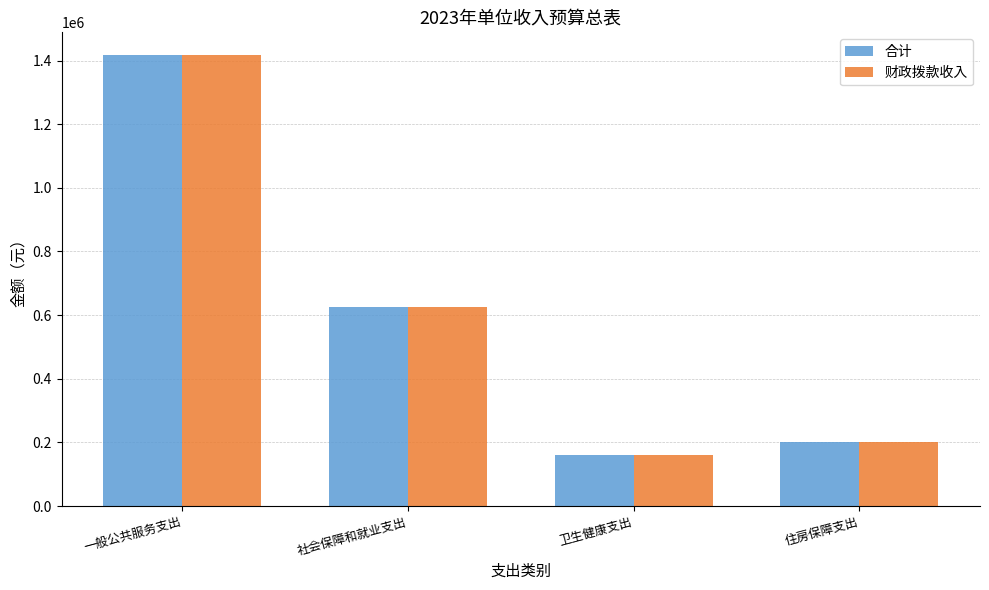

What is the total value across all series at 社会保障和就业支出?

1250400